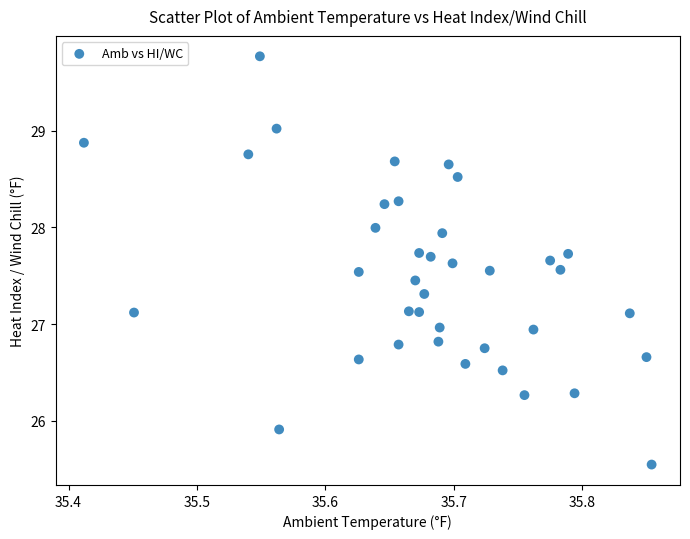

What is the range of Y values (max minus min)?

4.2